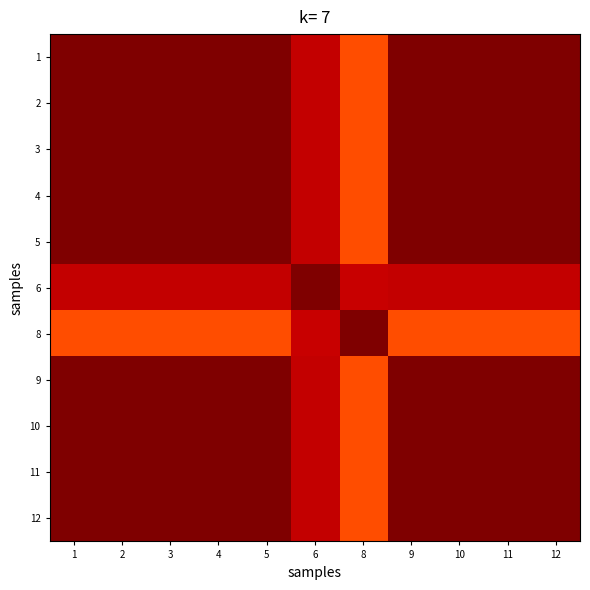

Reading left to right, list all the values displayed in this chart.

1: 1=1.0	2=1.0	3=1.0	4=1.0	5=1.0	6=0.9	8=0.8	9=1.0	10=1.0	11=1.0	12=1.0
2: 1=1.0	2=1.0	3=1.0	4=1.0	5=1.0	6=0.9	8=0.8	9=1.0	10=1.0	11=1.0	12=1.0
3: 1=1.0	2=1.0	3=1.0	4=1.0	5=1.0	6=0.9	8=0.8	9=1.0	10=1.0	11=1.0	12=1.0
4: 1=1.0	2=1.0	3=1.0	4=1.0	5=1.0	6=0.9	8=0.8	9=1.0	10=1.0	11=1.0	12=1.0
5: 1=1.0	2=1.0	3=1.0	4=1.0	5=1.0	6=0.9	8=0.8	9=1.0	10=1.0	11=1.0	12=1.0
6: 1=0.9	2=0.9	3=0.9	4=0.9	5=0.9	6=1.0	8=0.9	9=0.9	10=0.9	11=0.9	12=0.9
8: 1=0.8	2=0.8	3=0.8	4=0.8	5=0.8	6=0.9	8=1.0	9=0.8	10=0.8	11=0.8	12=0.8
9: 1=1.0	2=1.0	3=1.0	4=1.0	5=1.0	6=0.9	8=0.8	9=1.0	10=1.0	11=1.0	12=1.0
10: 1=1.0	2=1.0	3=1.0	4=1.0	5=1.0	6=0.9	8=0.8	9=1.0	10=1.0	11=1.0	12=1.0
11: 1=1.0	2=1.0	3=1.0	4=1.0	5=1.0	6=0.9	8=0.8	9=1.0	10=1.0	11=1.0	12=1.0
12: 1=1.0	2=1.0	3=1.0	4=1.0	5=1.0	6=0.9	8=0.8	9=1.0	10=1.0	11=1.0	12=1.0